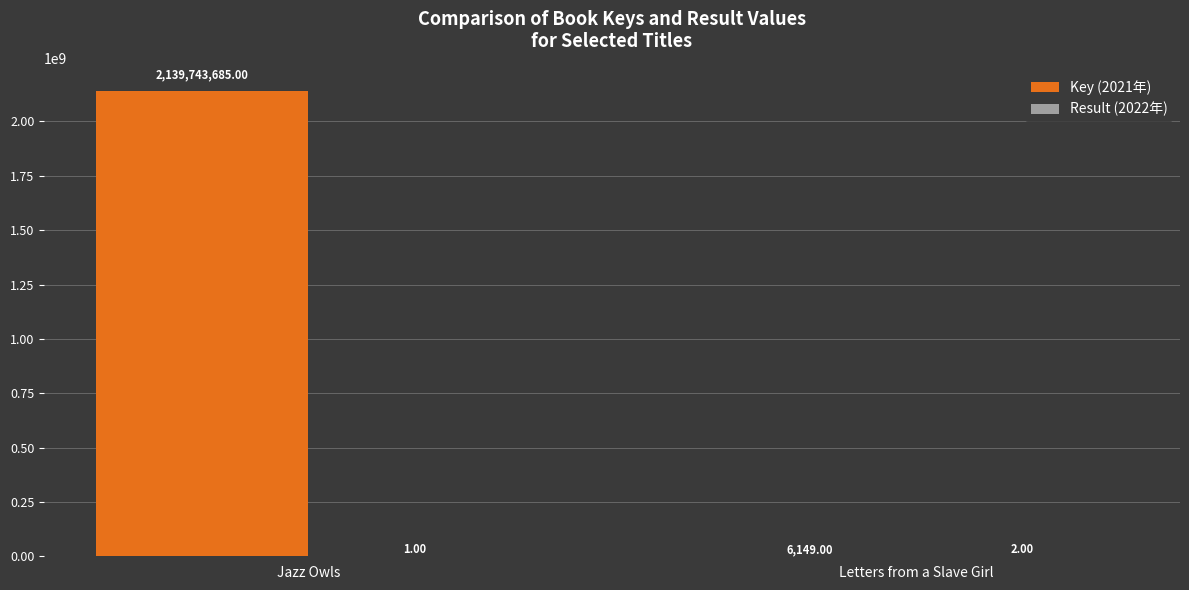

What is the total value across all series at Letters from a Slave Girl?

6151